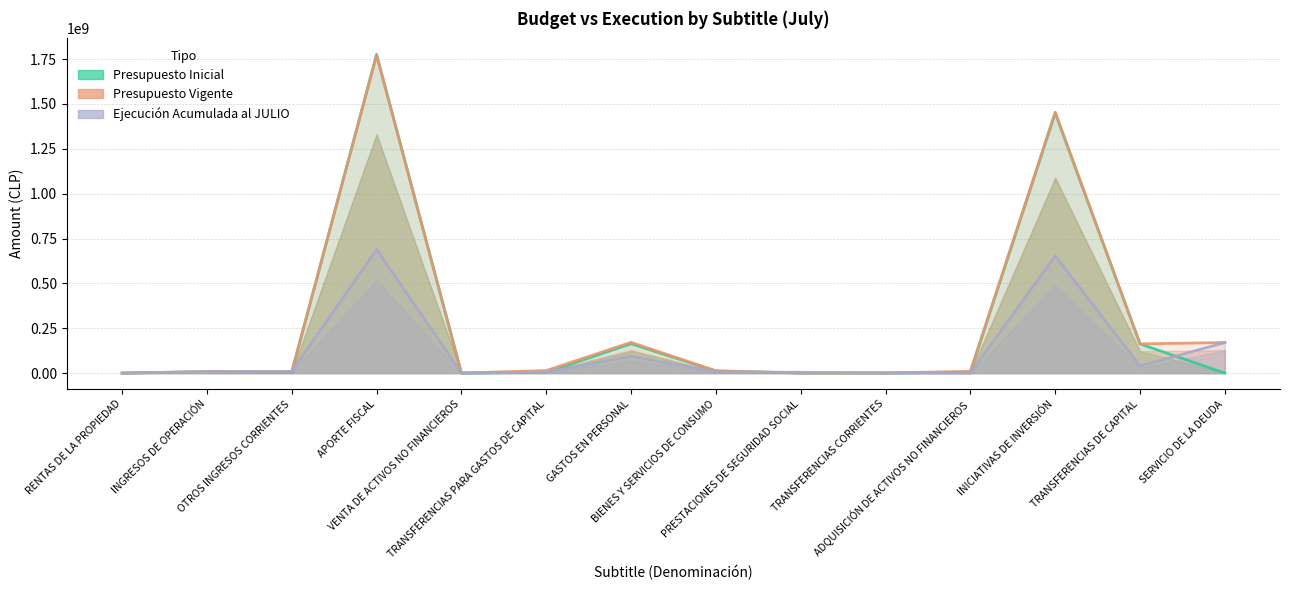

Which series changed the most between RENTAS DE LA PROPIEDAD and PRESTACIONES DE SEGURIDAD SOCIAL?

Ejecución Acumulada al JULIO